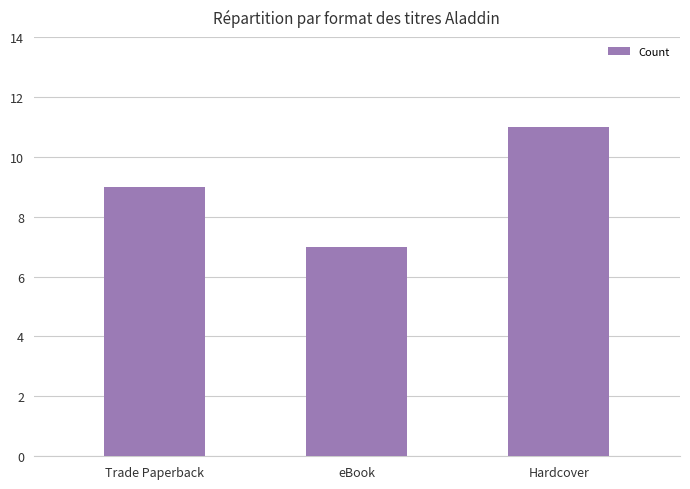

Read the value at eBook.

7